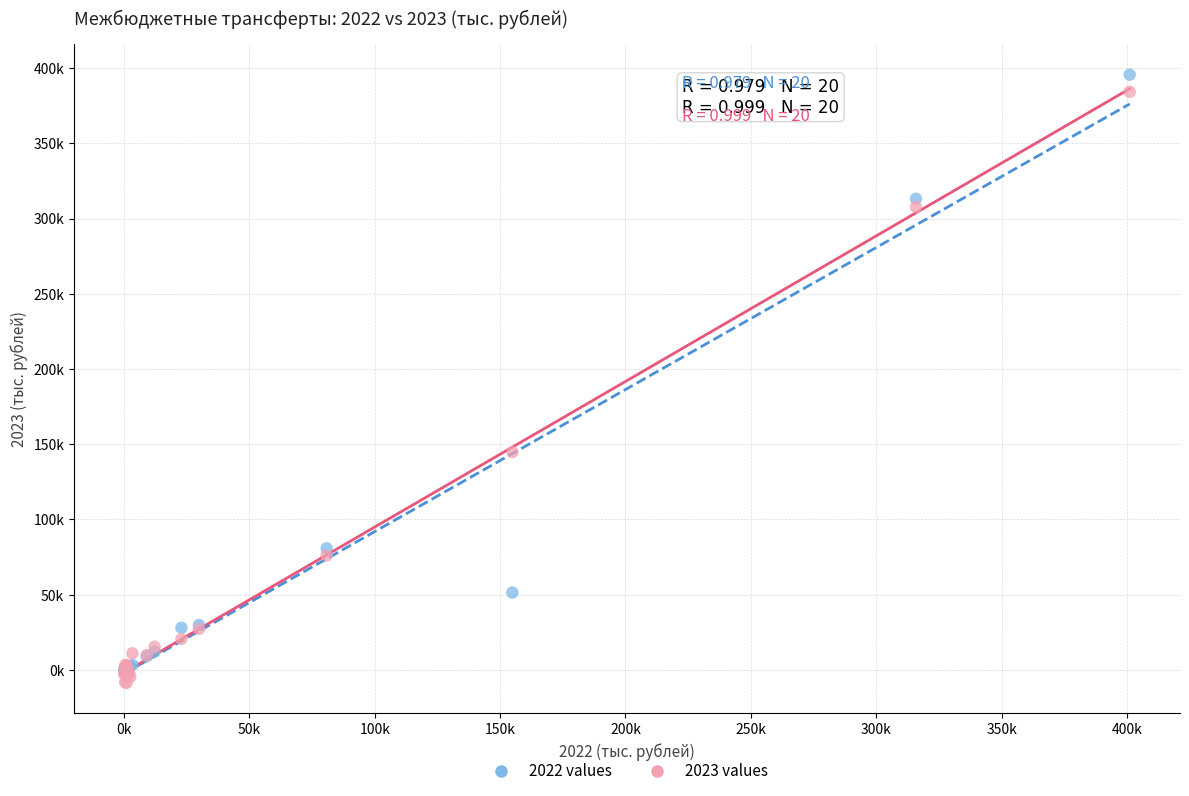

Which series has the largest Y range (max minus min)?

2022 values